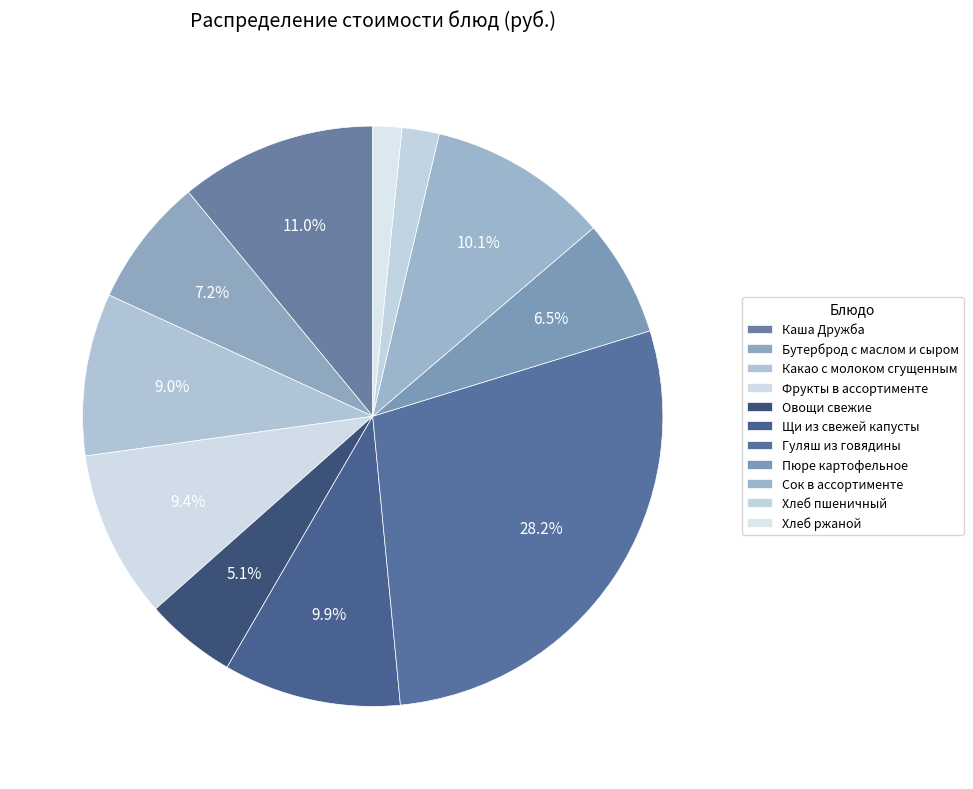

How many segments does this pie chart have?

11